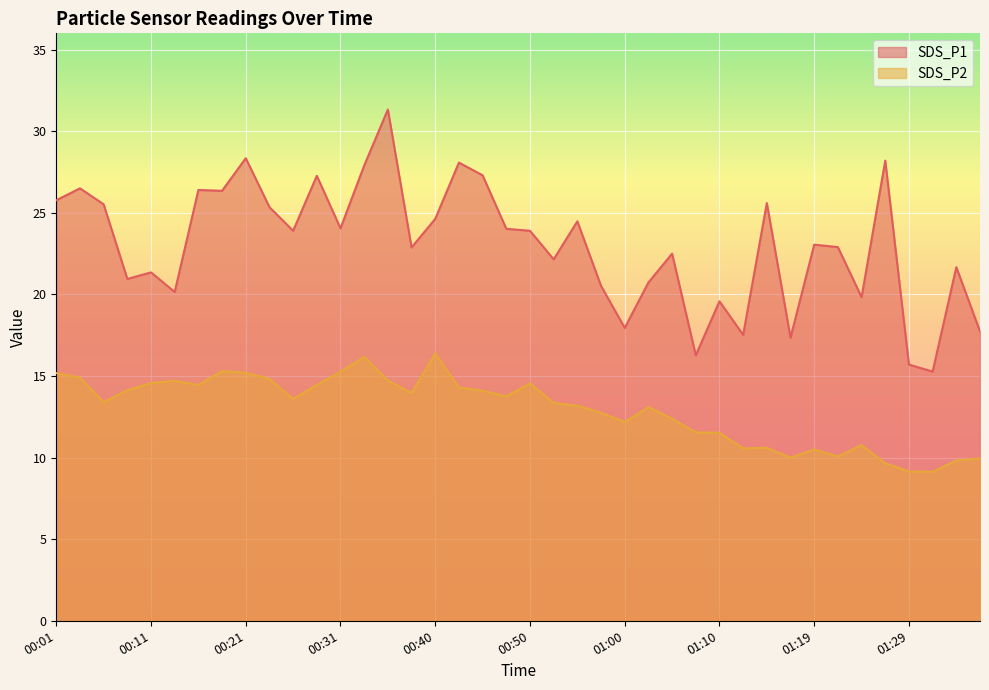

Rank the series by their maximum value, from highest to lowest.

SDS_P1, SDS_P2